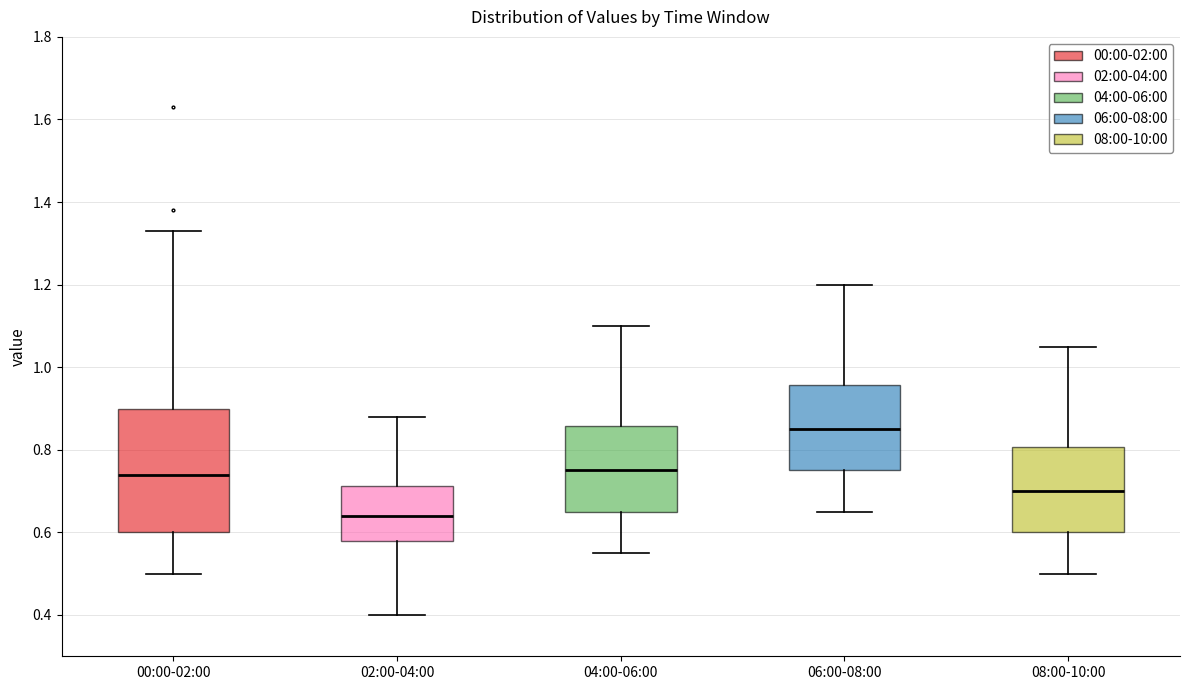

Where does the upper whisker of the box for 00:00-02:00 end on the y-axis? The values are not printed on the chart, so give them approximately, as read against the axis.

1.34